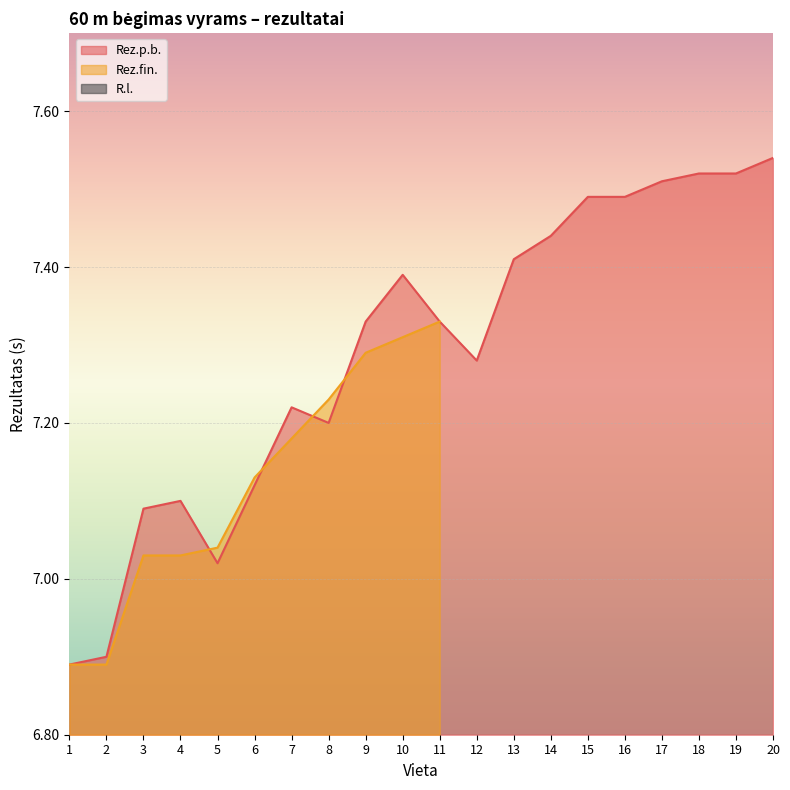

Count the R.l. values in the range 0 to 1.

20